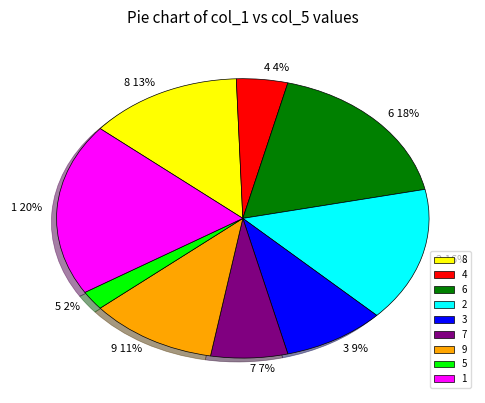

Combined, do 2 and 5 account for over 50%?

No